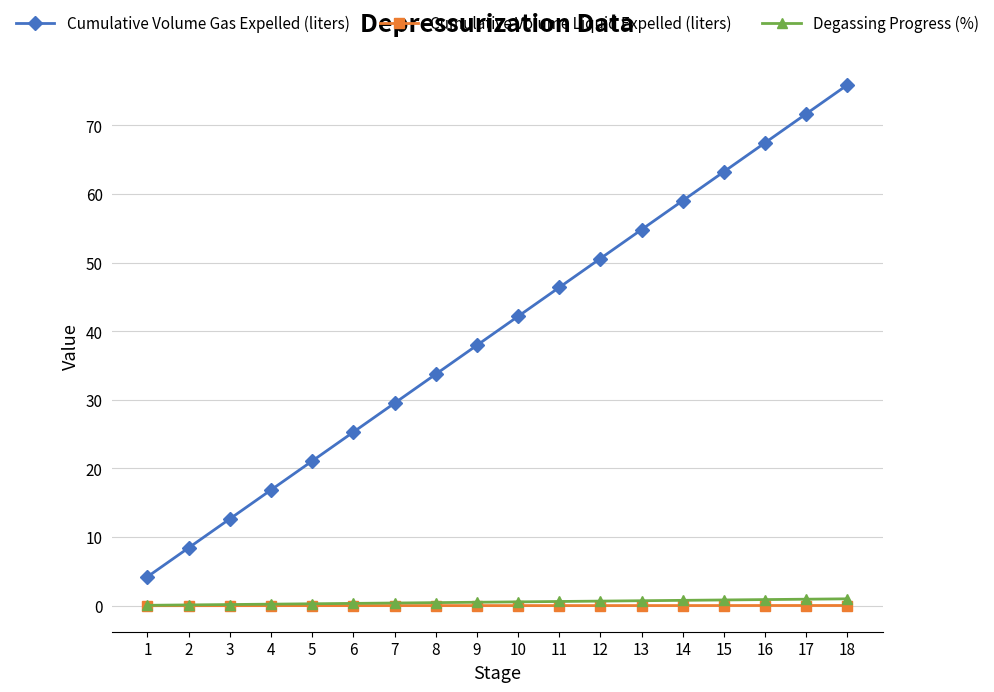

What is the approximate value of Degassing Progress (%) at 17?

0.9